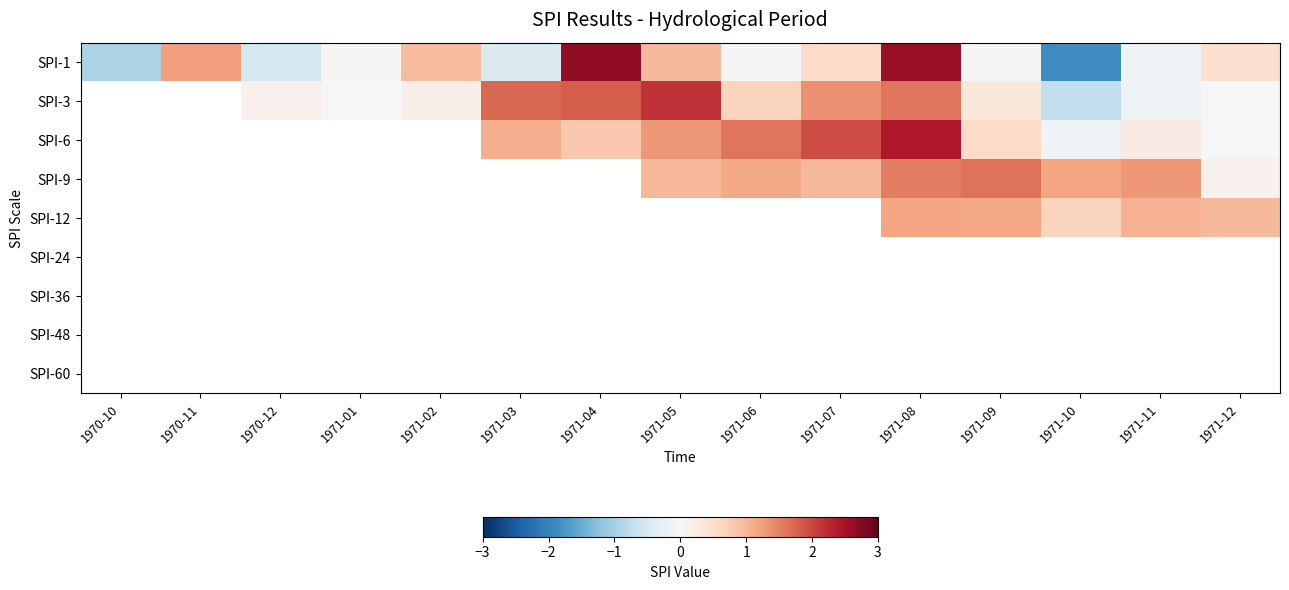

How many data points does each series have?

15